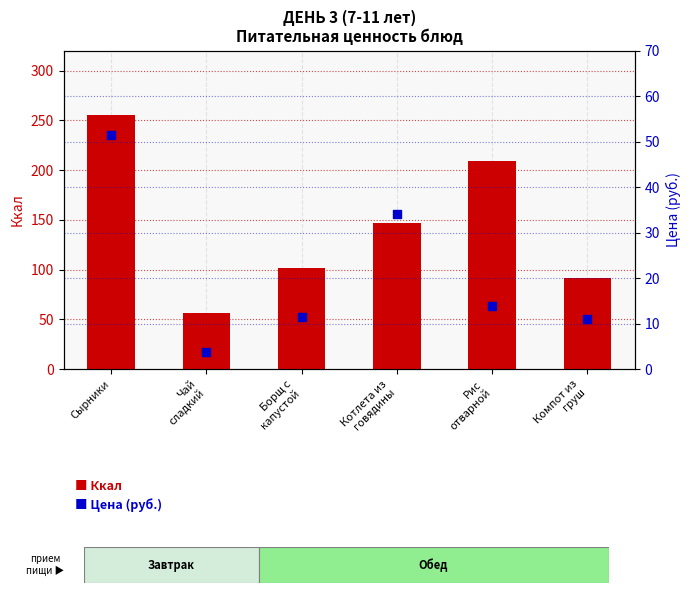

Which series contains the highest Y value?

Ккал